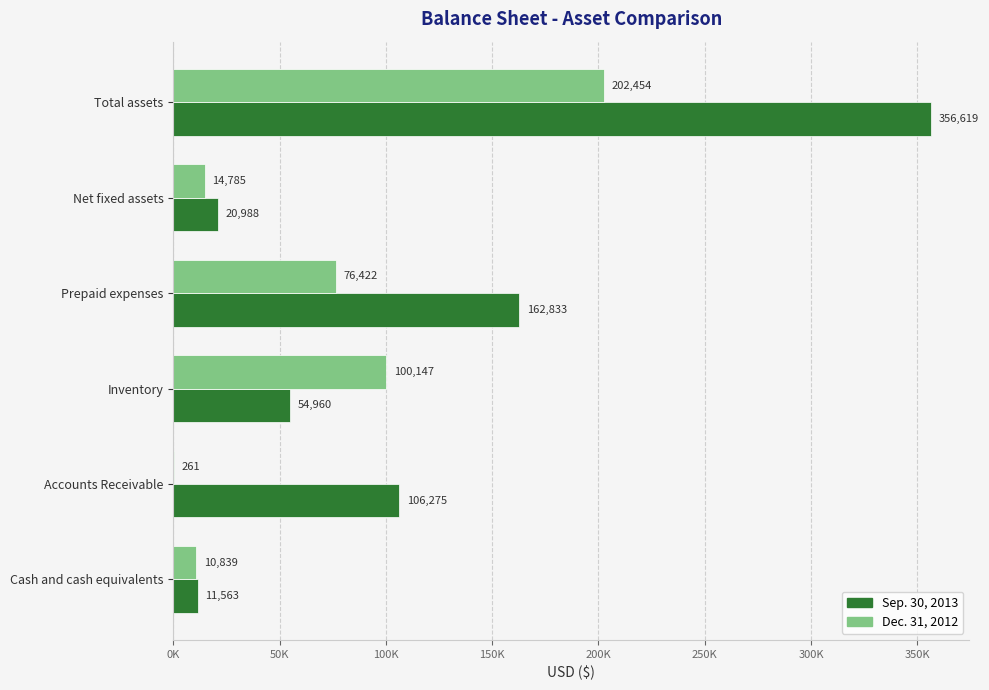

What are all the series names shown in the legend?

Sep. 30, 2013, Dec. 31, 2012